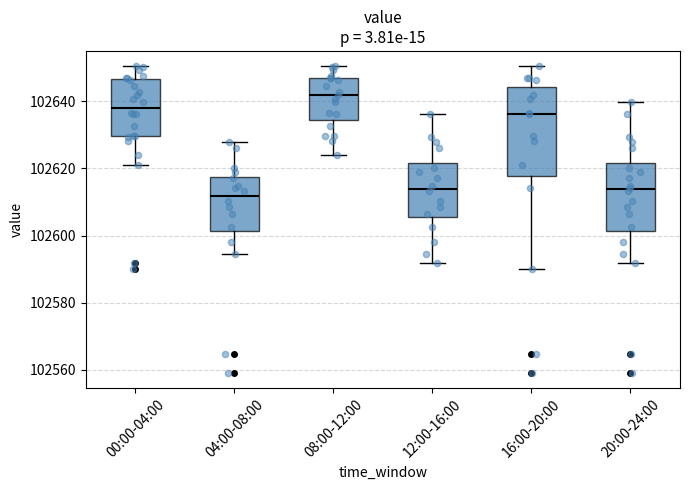

Which box is the tallest, from its lower edge to its upper edge?

16:00-20:00